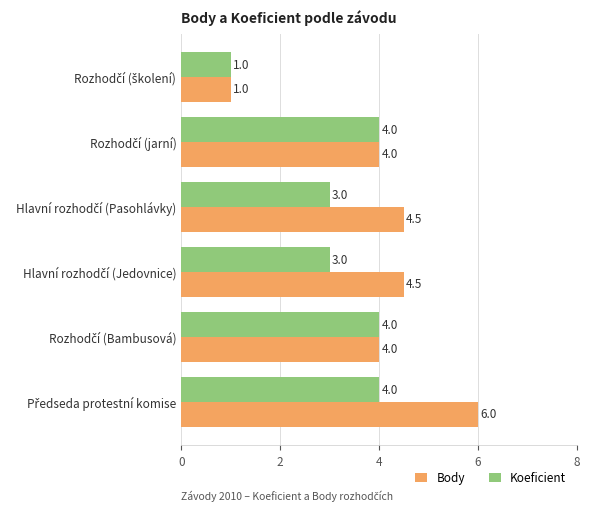

How many categories are shown in the chart?

6